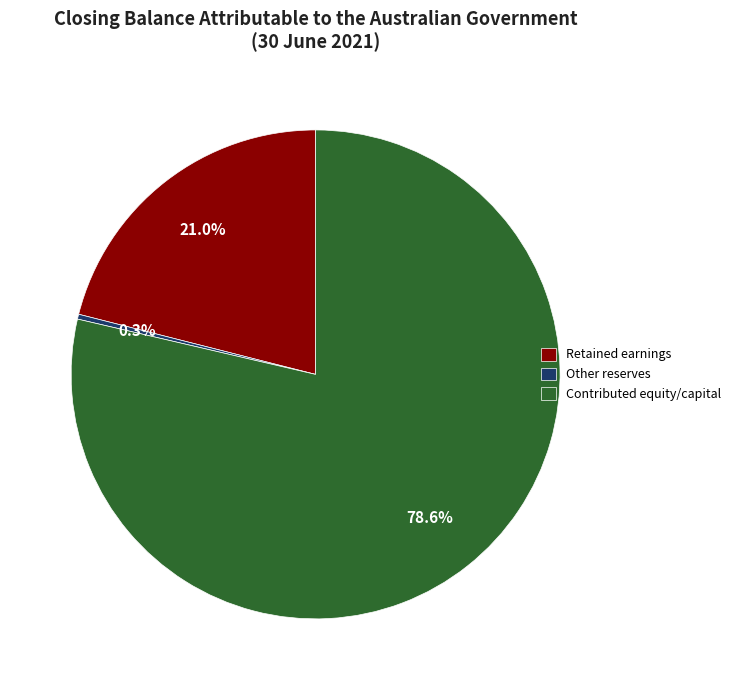

How many slices are in this pie chart?

3